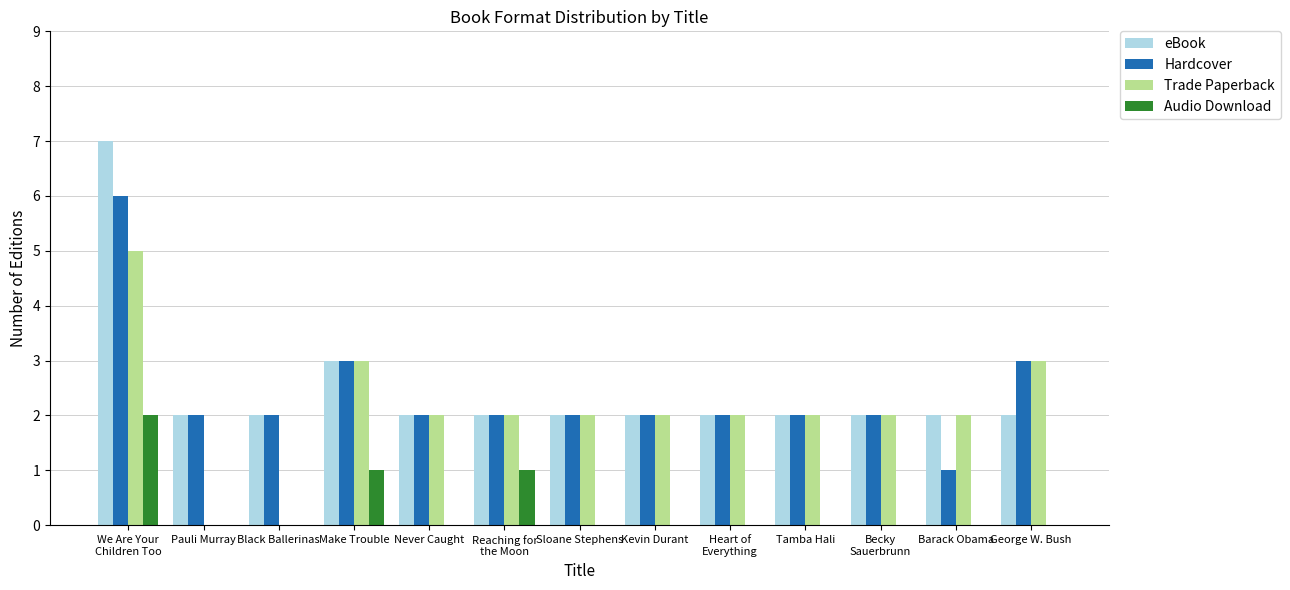

How many Trade Paperback values are between 2 and 3?

10